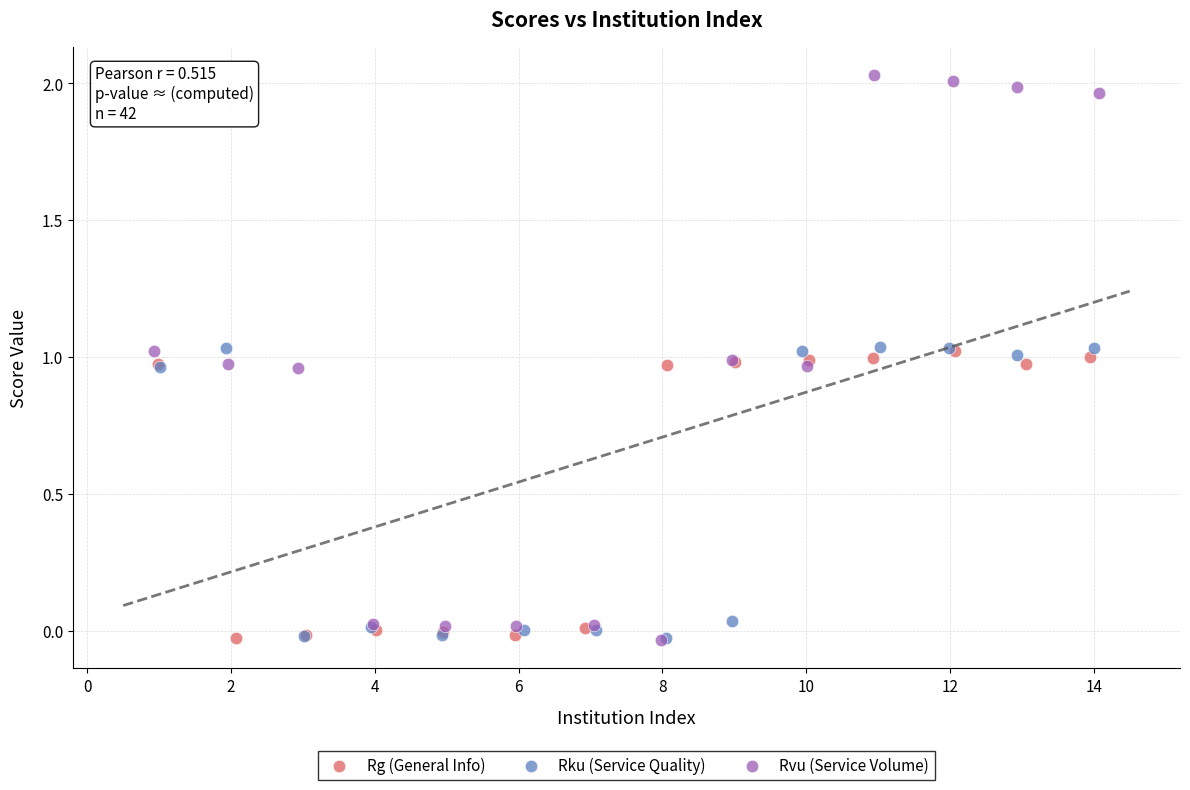

Which series contains the highest Y value?

Rvu (Service Volume)